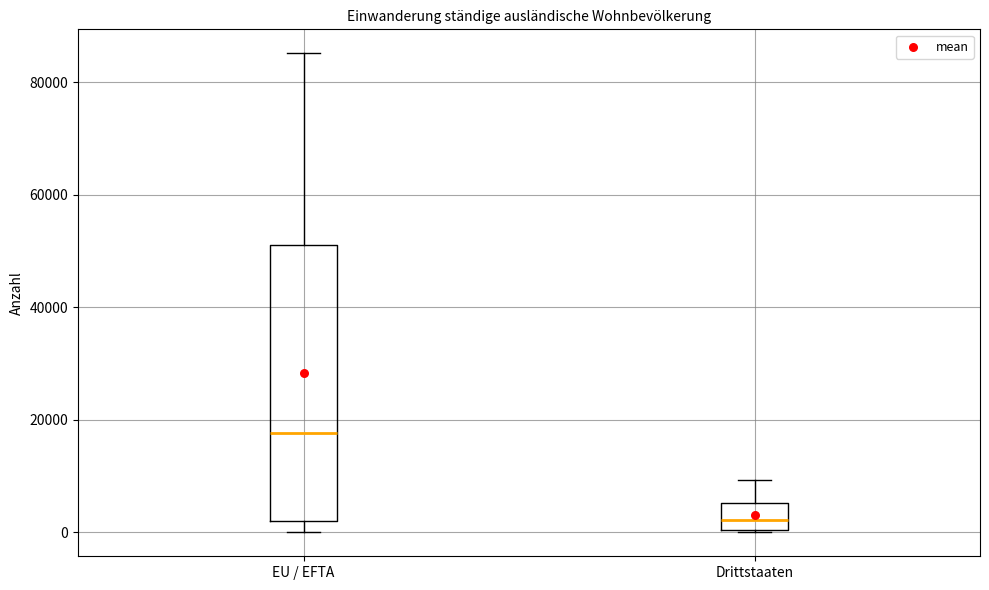

Comparing the boxes themselves (not the whiskers), which one is the tallest?

EU / EFTA